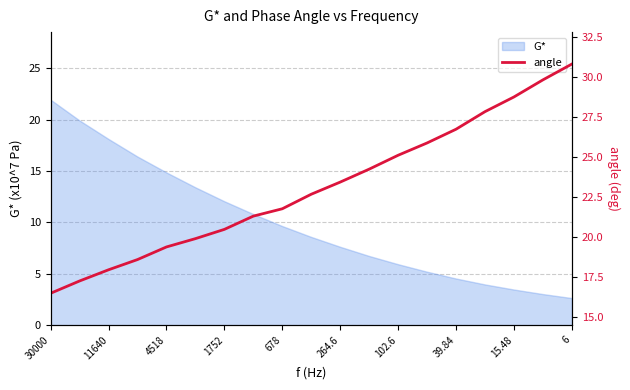

Is it true that G* equals 21.9 at 4518?

False